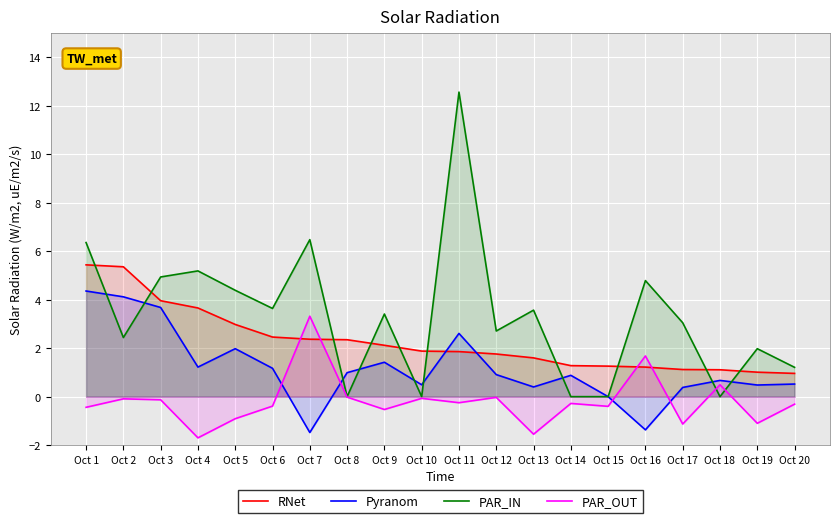

Is the value of Pyranom at Oct 18 greater than the value of RNet at Oct 10?

No